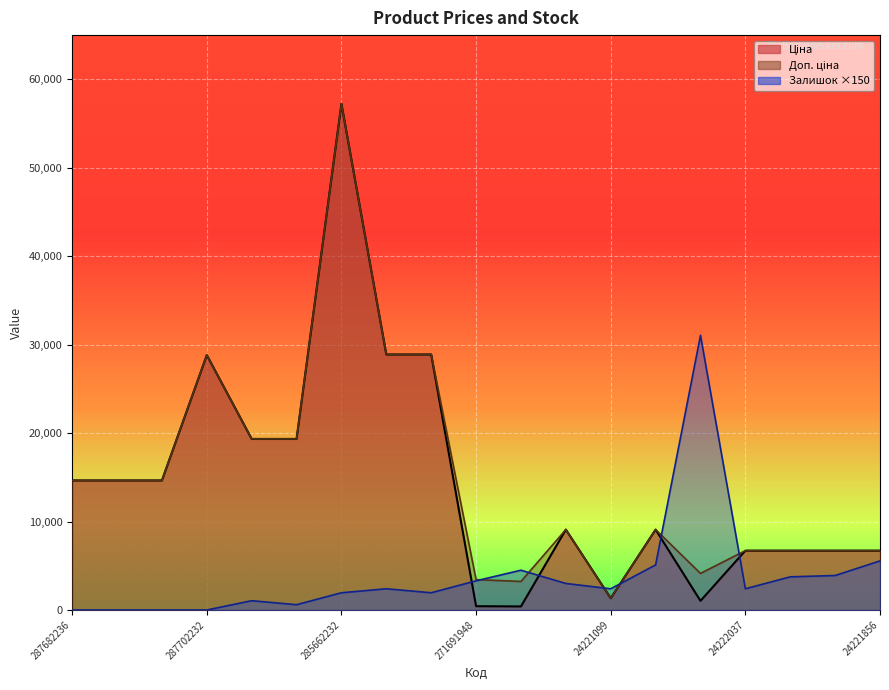

What is the lowest value of the Доп. ціна series?

1333.0